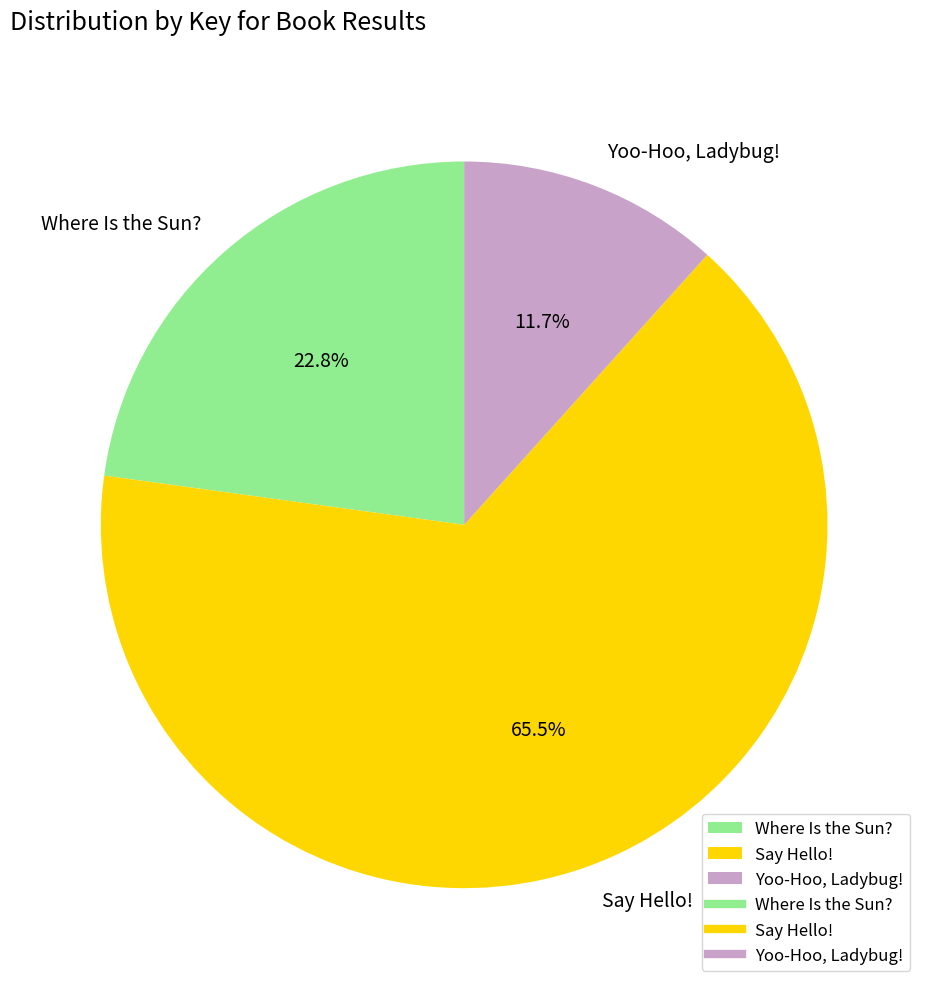

Combined, what portion of the pie is Where Is the Sun? and Yoo-Hoo, Ladybug!?

34.5%